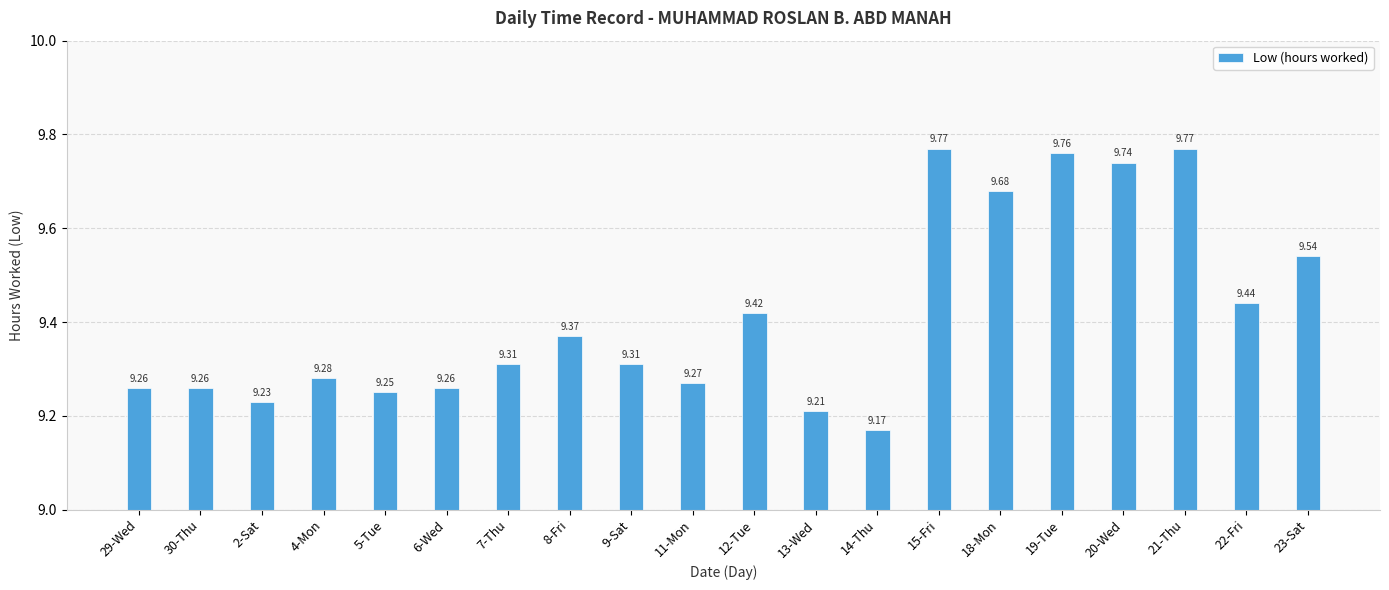

Between 6-Wed and 13-Wed, which is larger?

6-Wed